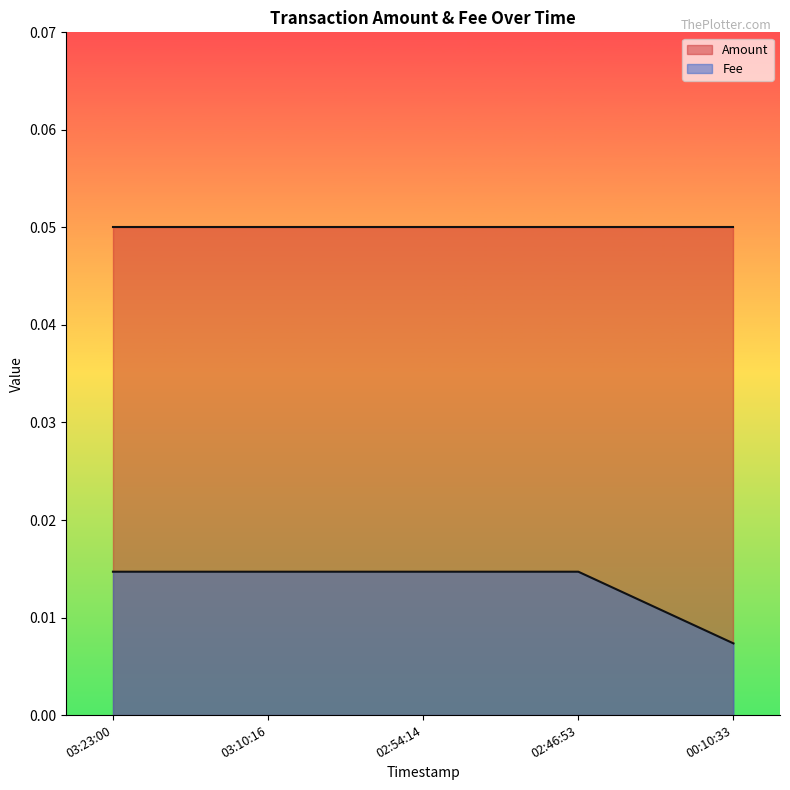

True or false: the data has more than 1 interior local peaks.

False